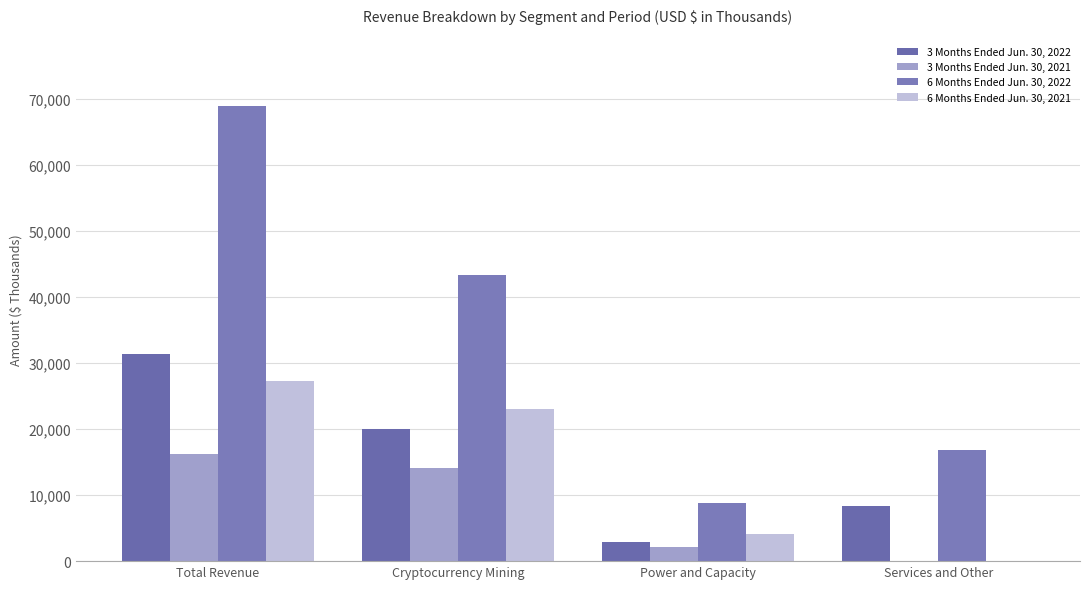

How many distinct data groups are displayed?

4